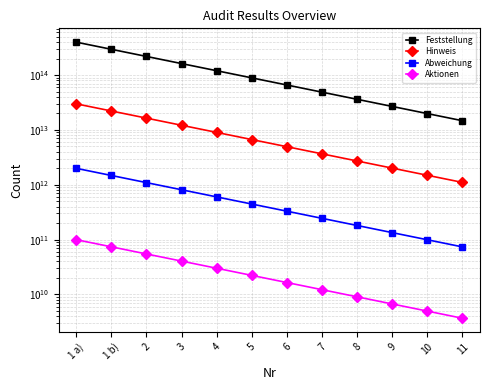

True or false: Aktionen has more than 2 interior local peaks.

False